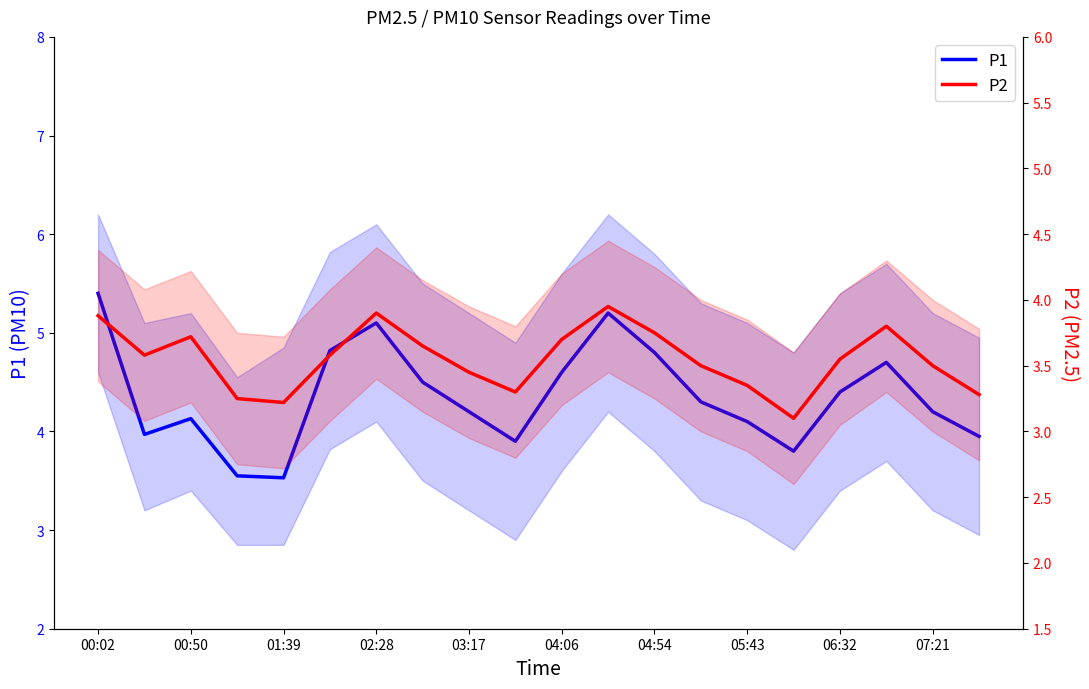

Where does the P1 series first go above 4?

00:02